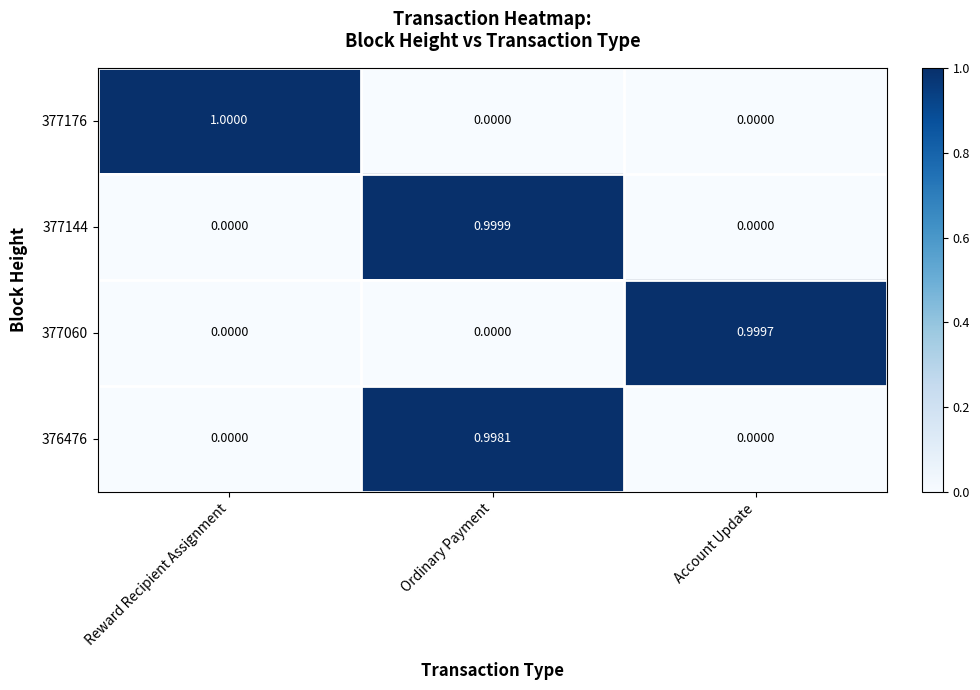

What is the total value across all series at Reward Recipient Assignment?

1.0